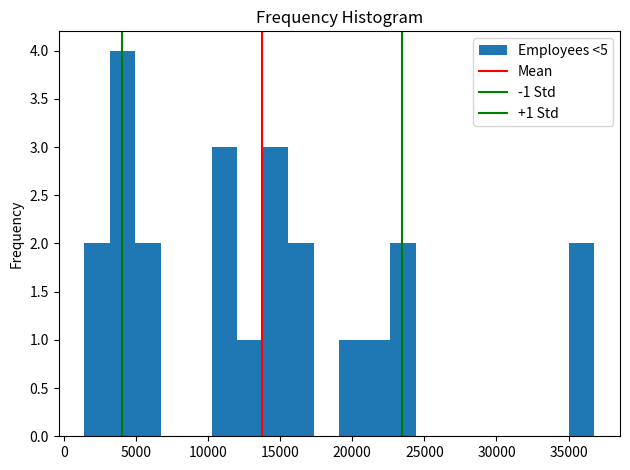

Around what value on the x-axis is the tallest bar? Give the approximate position of its centre, as read against the axis.

4000